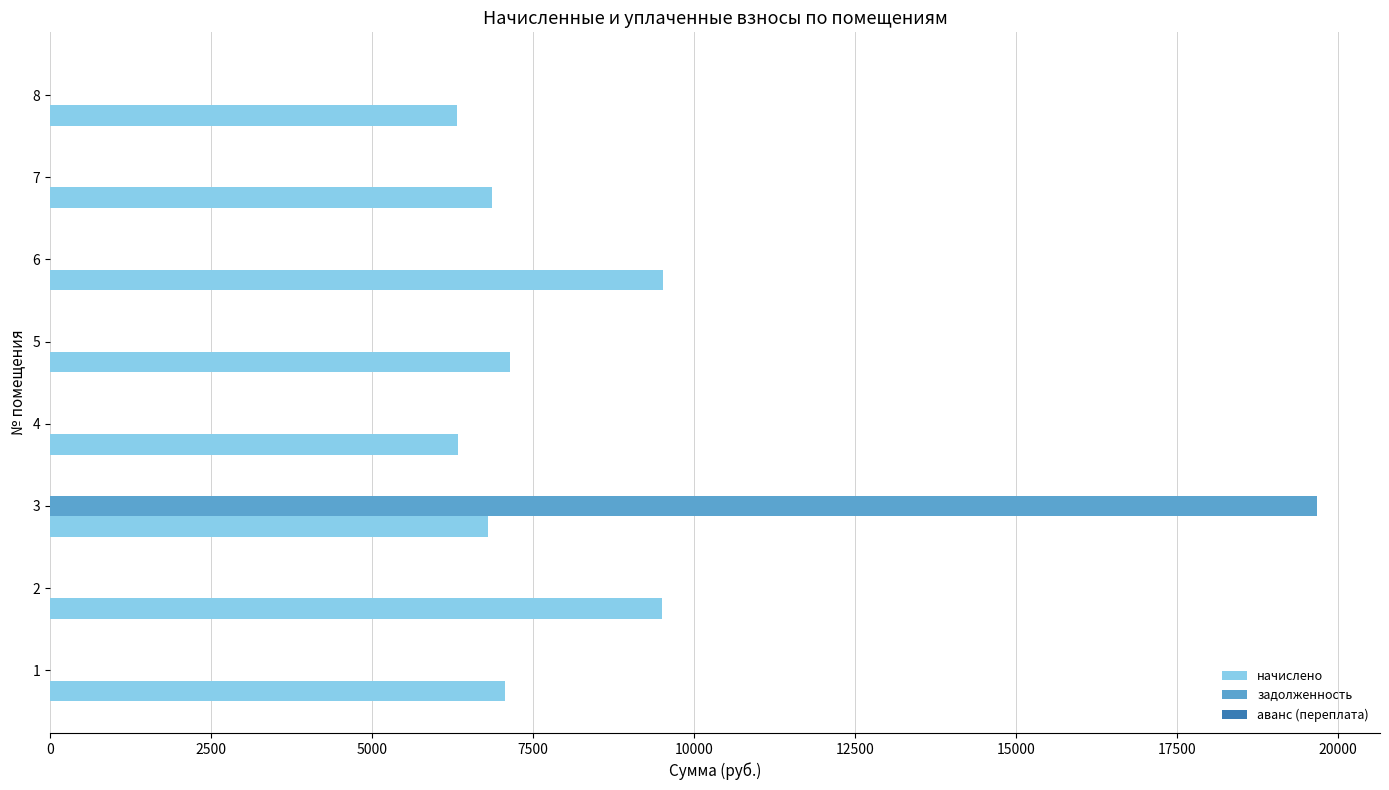

What is the greatest value displayed?

19674.6